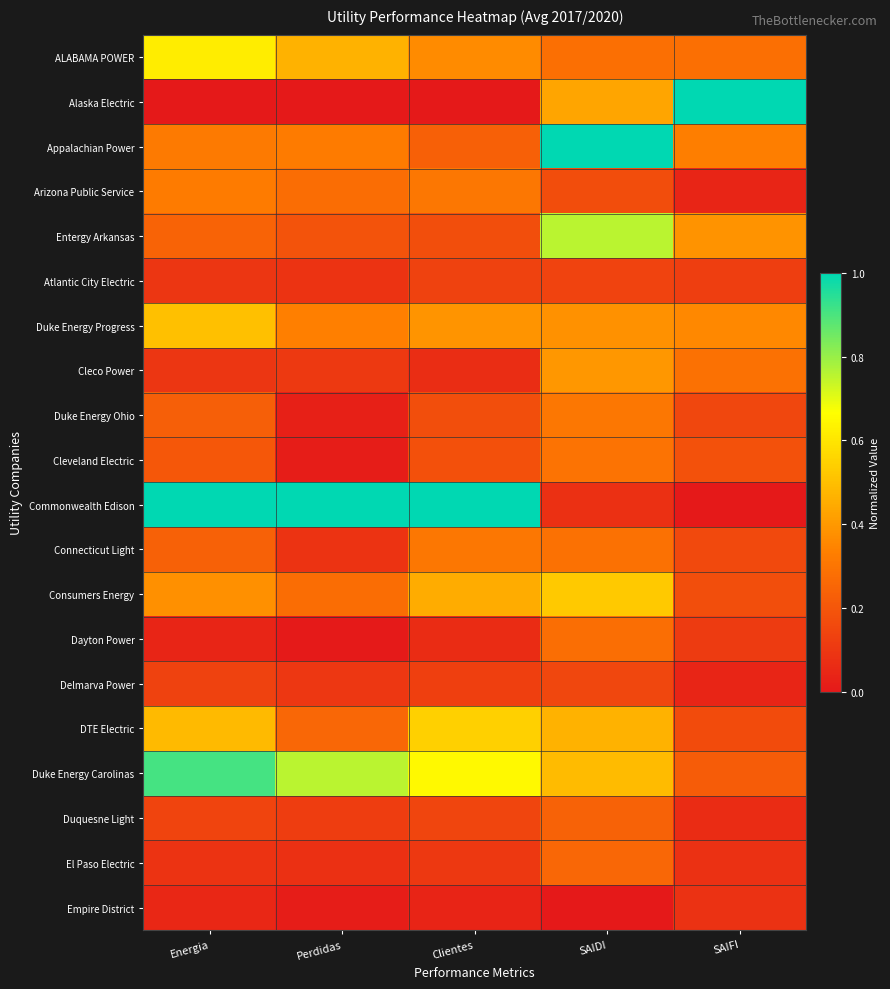

Rank the series at Perdidas from highest to lowest value.

Commonwealth Edison, Duke Energy Carolinas, ALABAMA POWER, Duke Energy Progress, Appalachian Power, Arizona Public Service, Consumers Energy, DTE Electric, Entergy Arkansas, Duquesne Light, Cleco Power, Delmarva Power, Connecticut Light, Atlantic City Electric, El Paso Electric, Duke Energy Ohio, Empire District, Cleveland Electric, Dayton Power, Alaska Electric